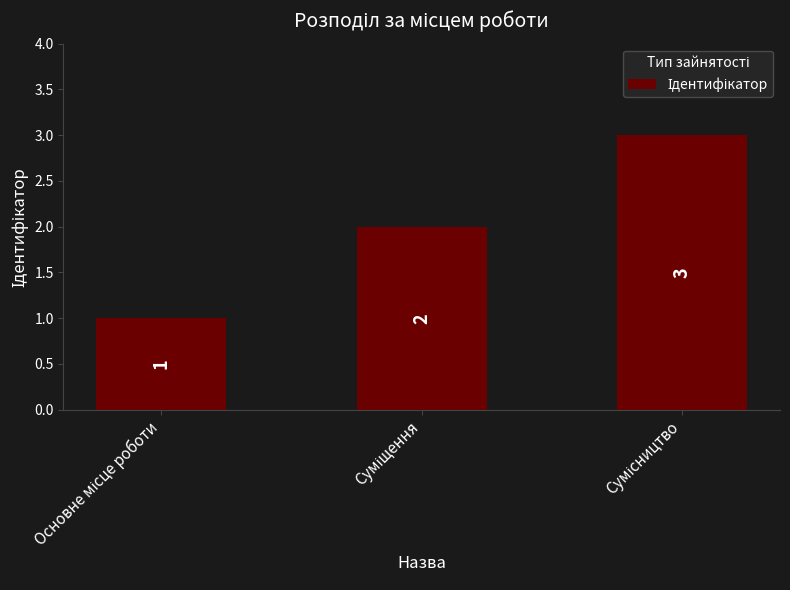

What is the sum of all values?

6